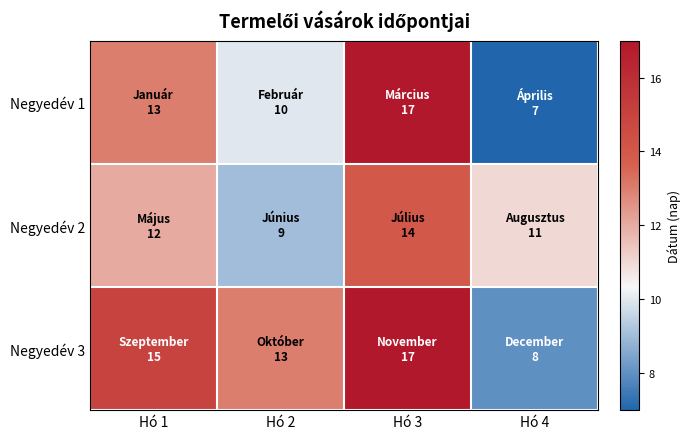

At how many categories does at least one series exceed 14?

2